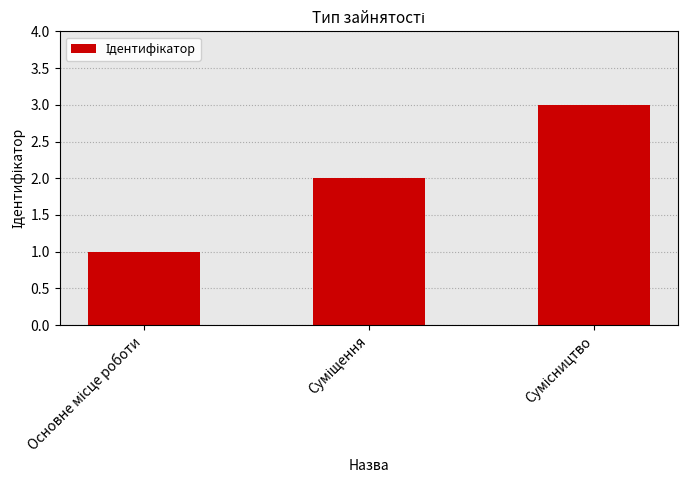

What is the greatest value displayed?

3